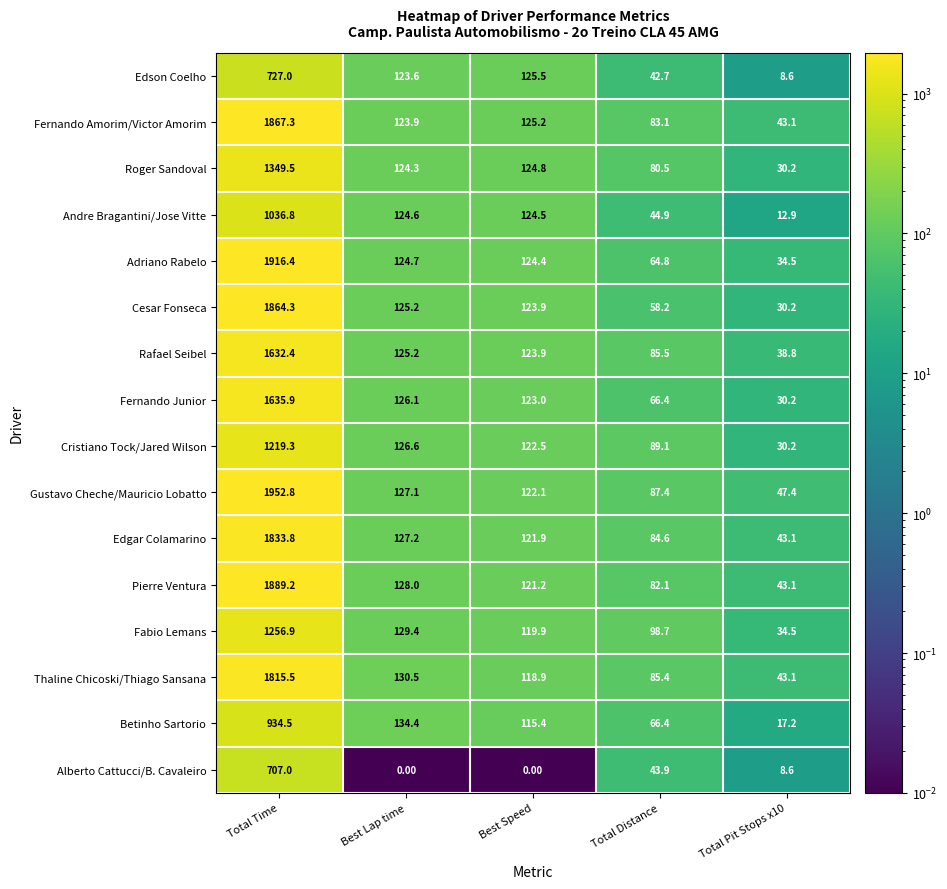

What is the sum of the Edgar Colamarino values at Best Lap time and Total Pit Stops x10?

170.3